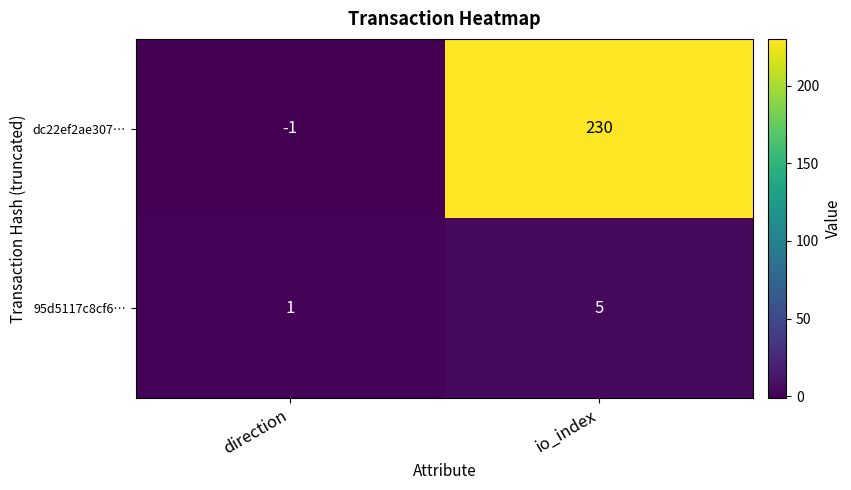

Which category has the lowest value across all series?

direction